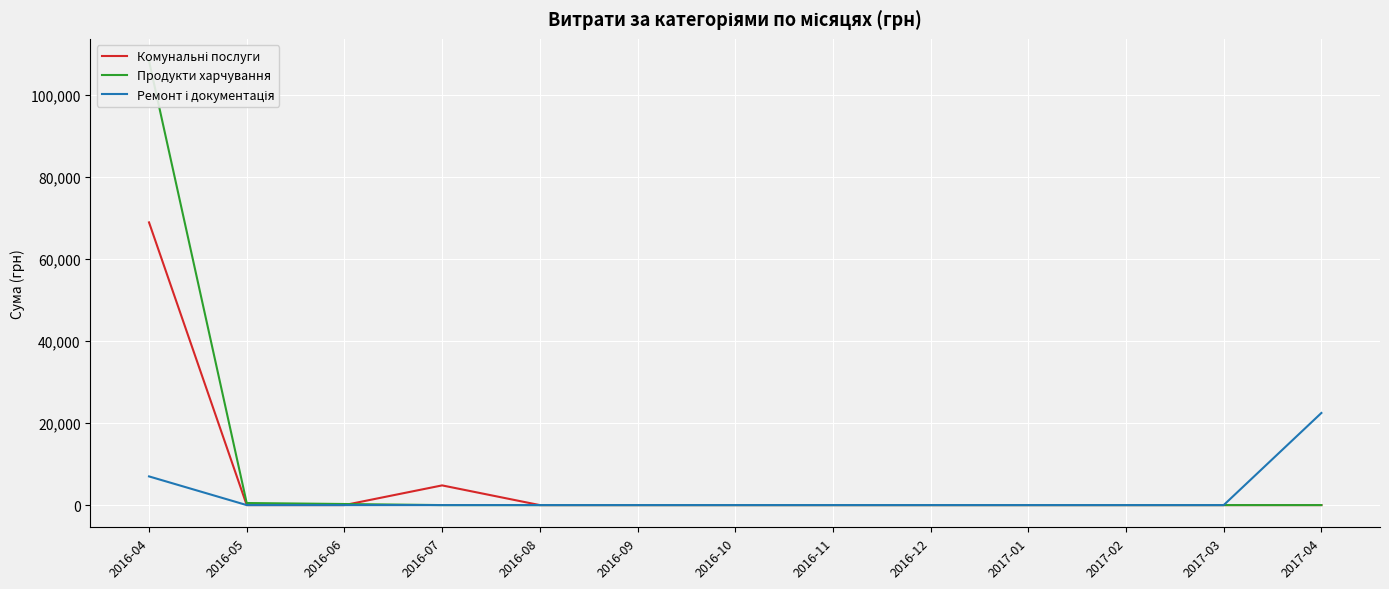

Reading left to right, transcribe all the data shown in this chart.

Комунальні послуги: 68871.1	0.0	0.0	4798.5	0.0	0.0	0.0	0.0	0.0	0.0	0.0	0.0	0.0
Продукти харчування: 108175.0	504.0	264.0	0.0	0.0	0.0	0.0	0.0	0.0	0.0	0.0	0.0	0.0
Ремонт і документація: 6988.9	0.0	0.0	0.0	0.0	0.0	0.0	0.0	0.0	0.0	0.0	0.0	22441.2